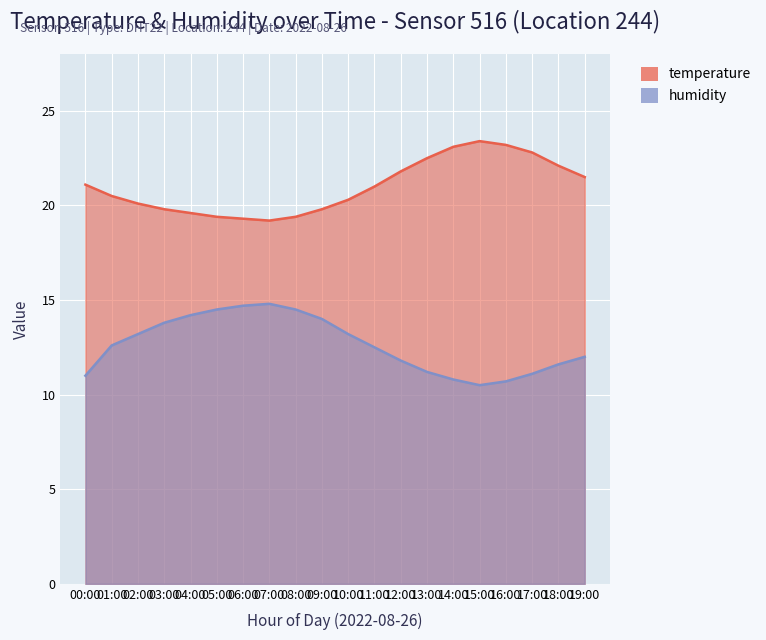

What position from the left is 12:00?

13